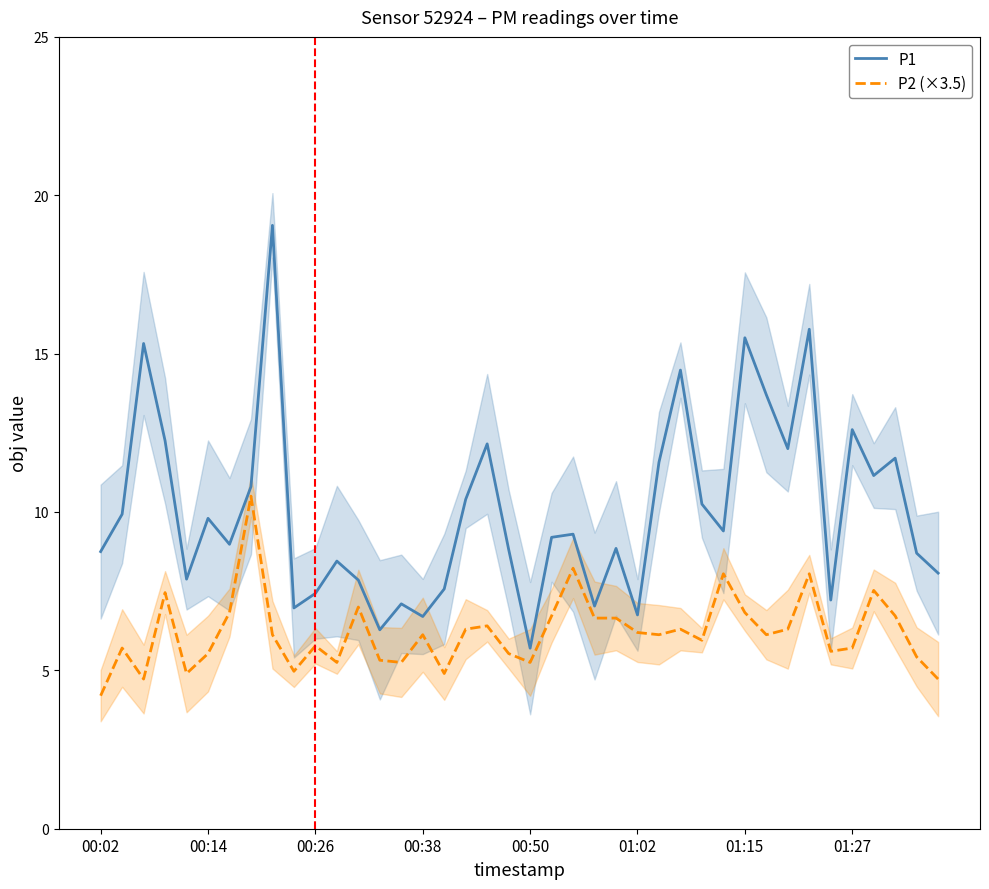

What is the difference between the second highest and minimum values in the P2 (×3.5) series?

4.0